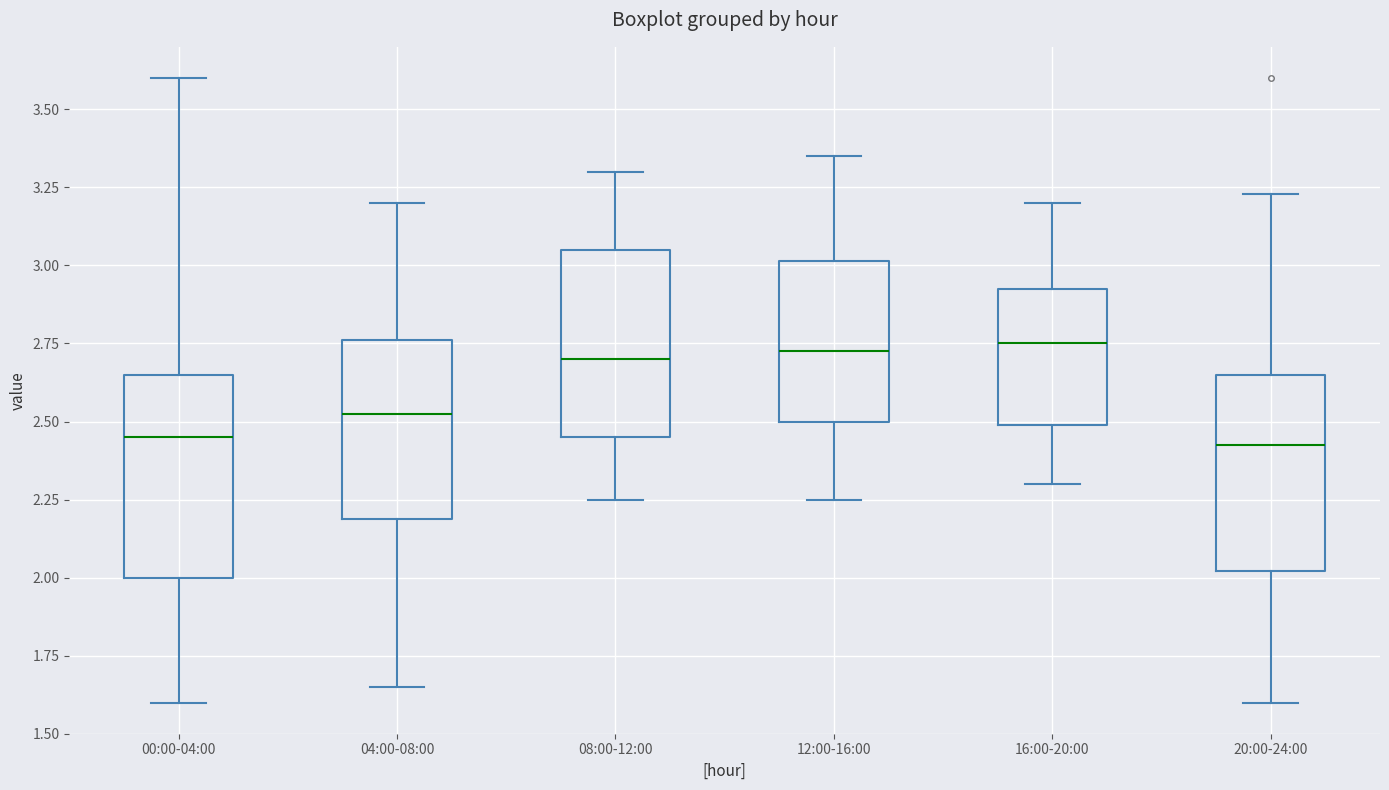

Where does the lower whisker of the box for 16:00-20:00 end on the y-axis? The values are not printed on the chart, so give them approximately, as read against the axis.

2.30